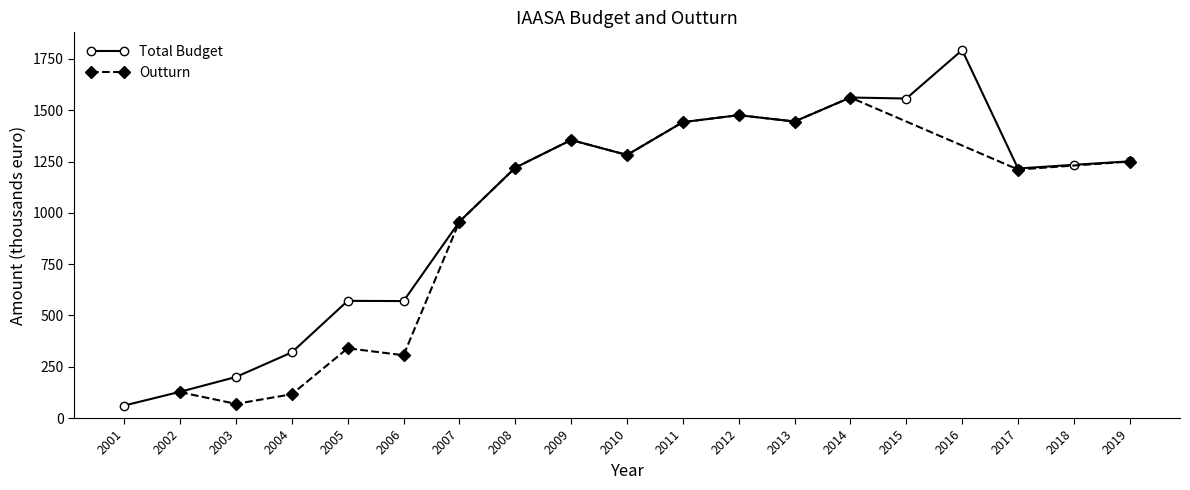

Which category has the highest value across all series?

2016